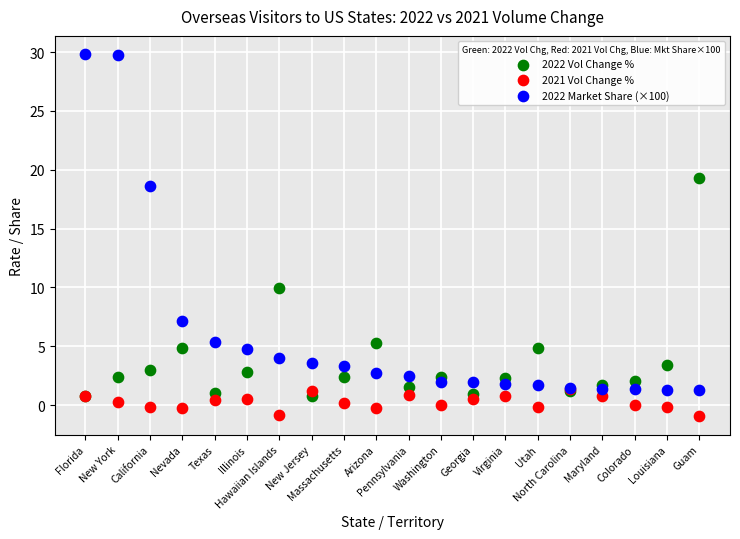

Which series contains the highest Y value?

2022 Market Share (×100)